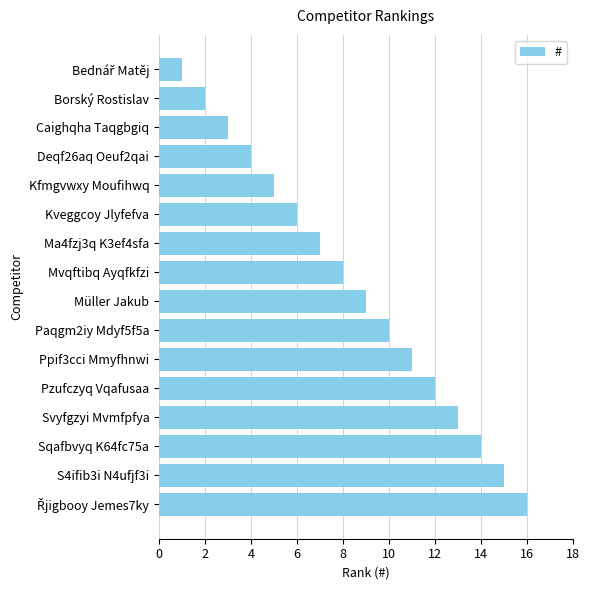

What is the sum of all values?

136